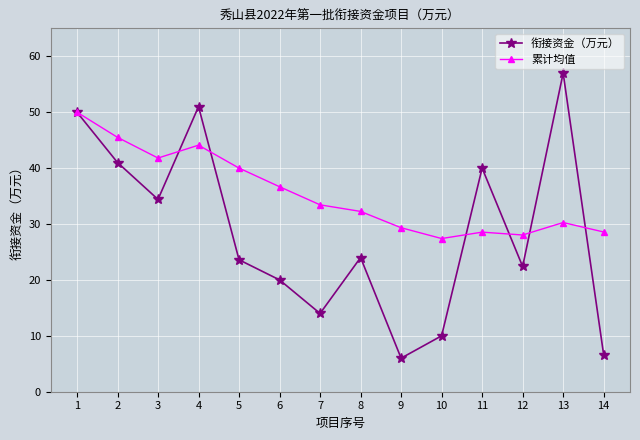

True or false: 衔接资金（万元） has more than 0 interior local peaks.

True